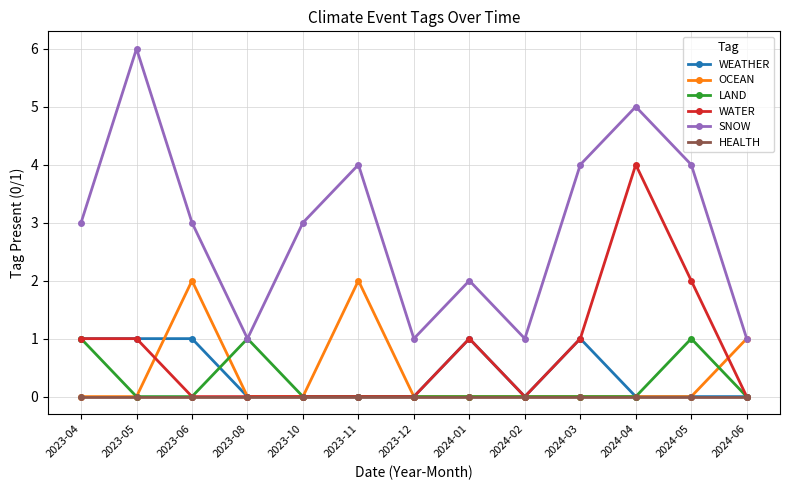

Which series has the largest total across all categories?

SNOW